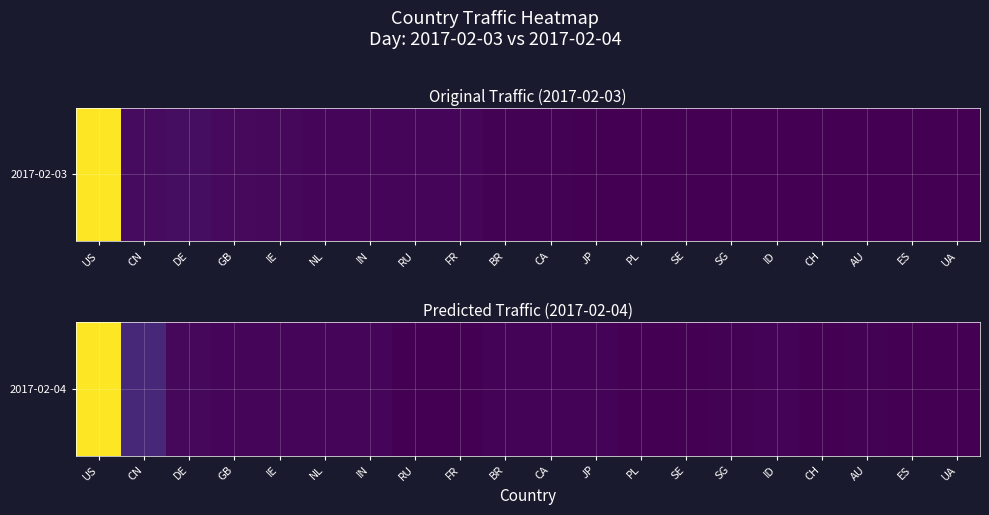

The value at ID is 162. True or false?

False